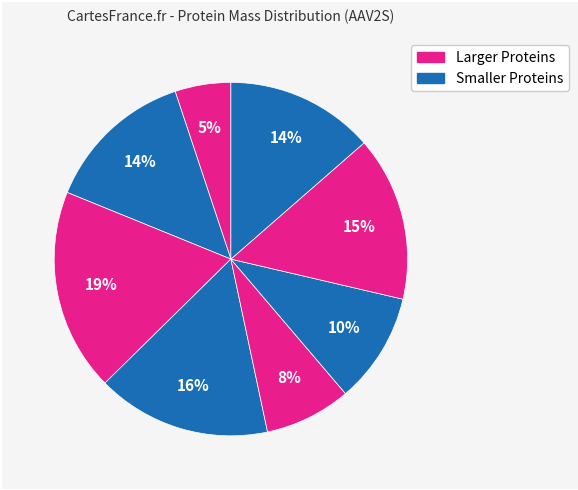

How many segments does this pie chart have?

8